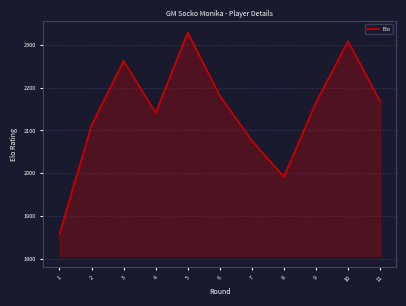

The value at 10 is 678. True or false?

False